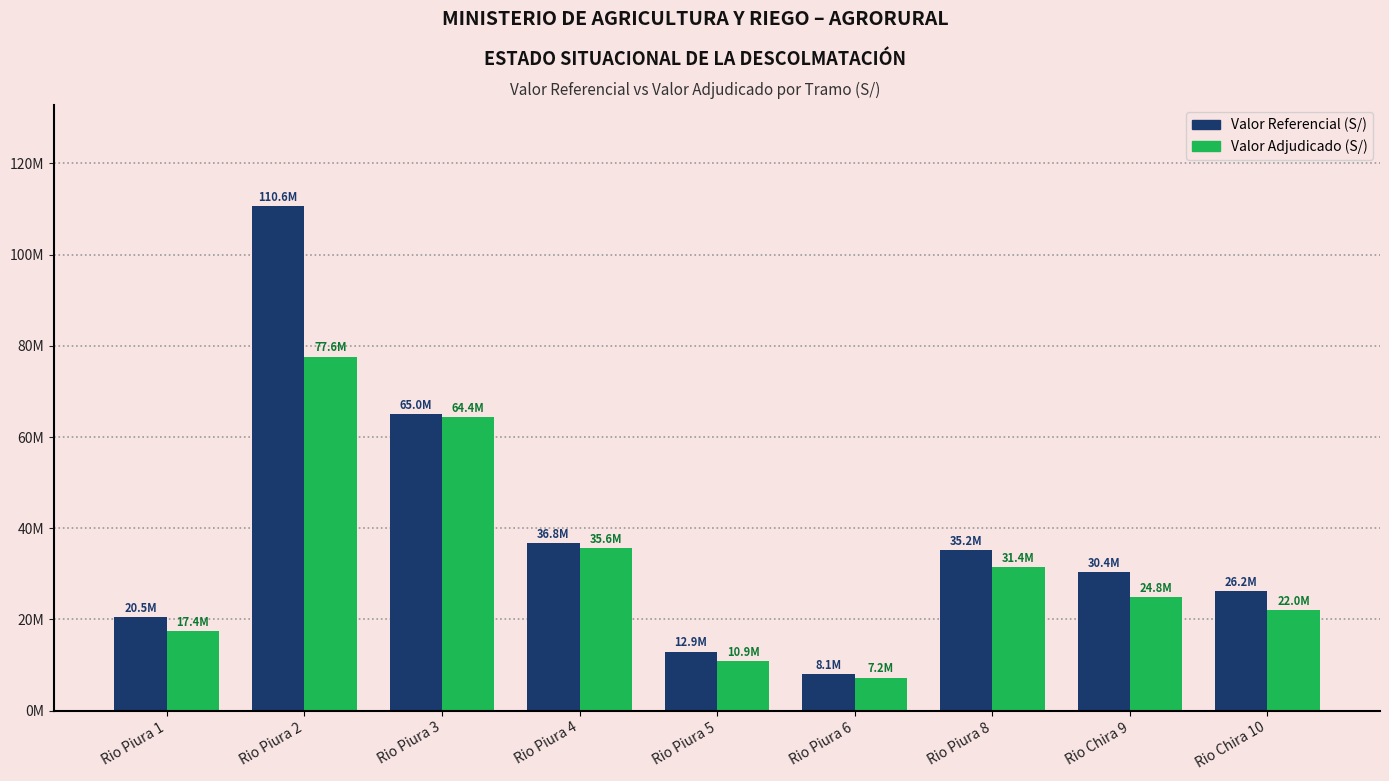

What is the value of the Valor Referencial (S/) bar at the 1st from the left?

20504816.3